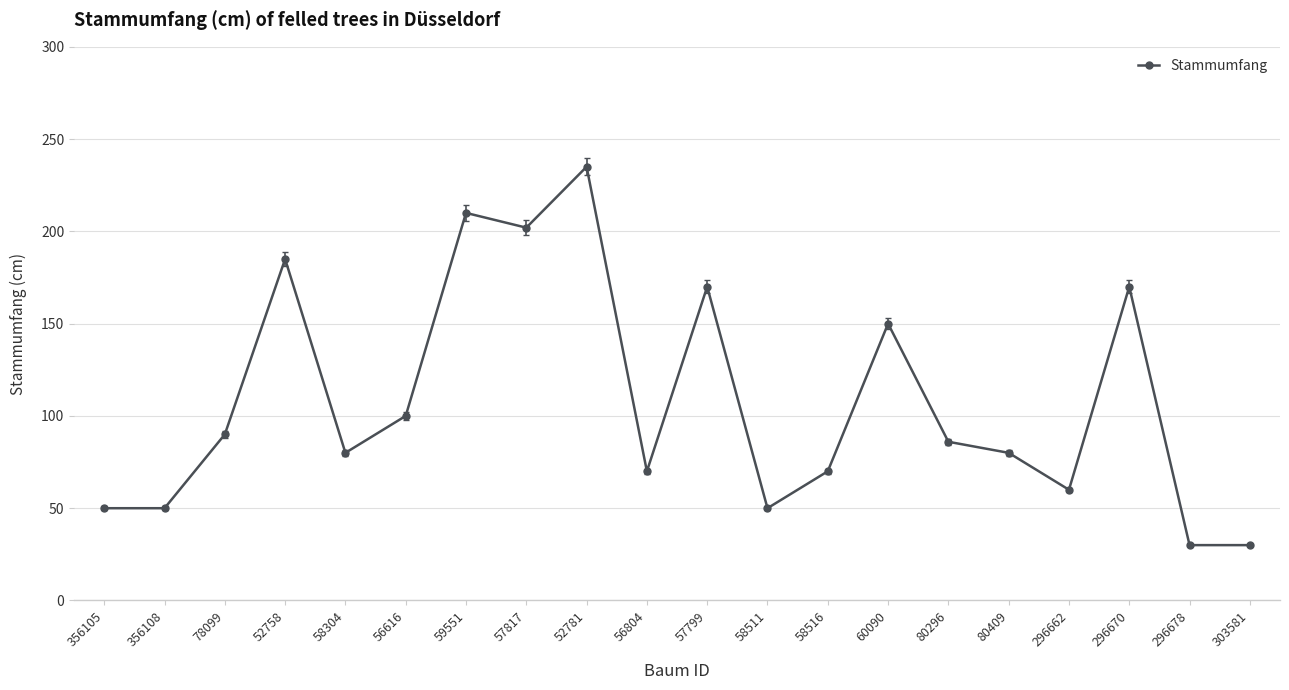

How many points are higher than both their immediate neighbors (excluding endpoints)?

6